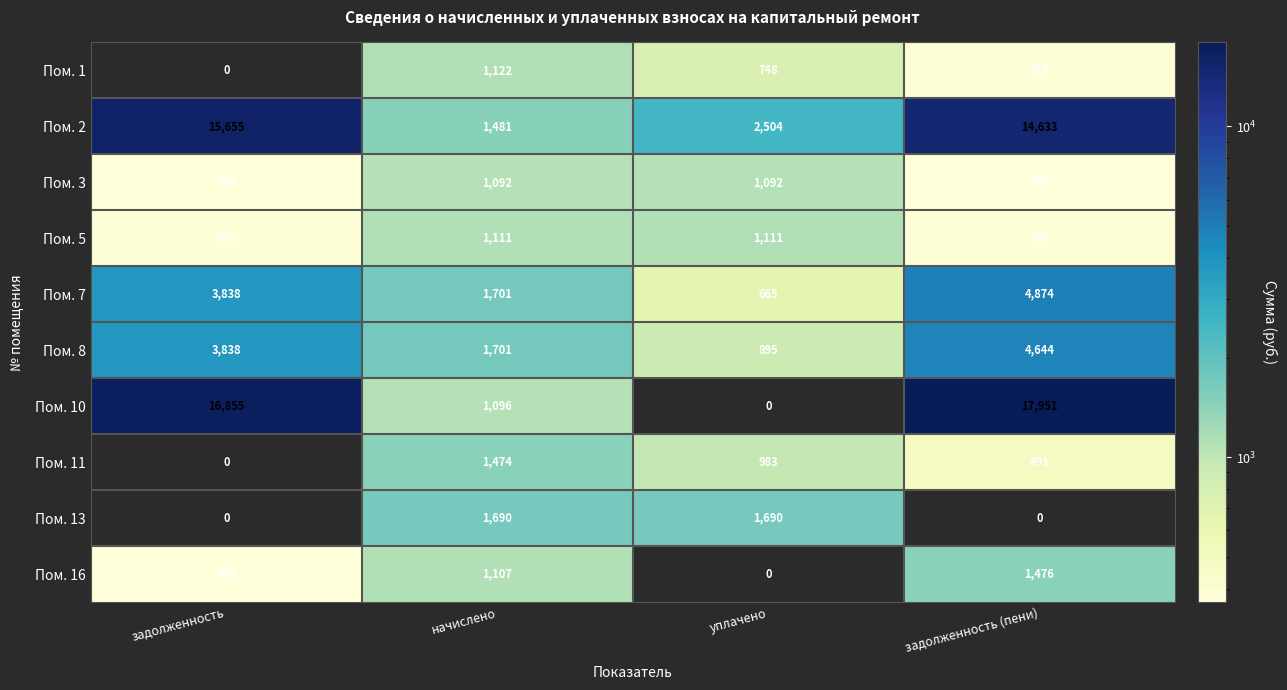

List the labels in order of Пом. 10 value, smallest first.

уплачено, начислено, задолженность, задолженность (пени)